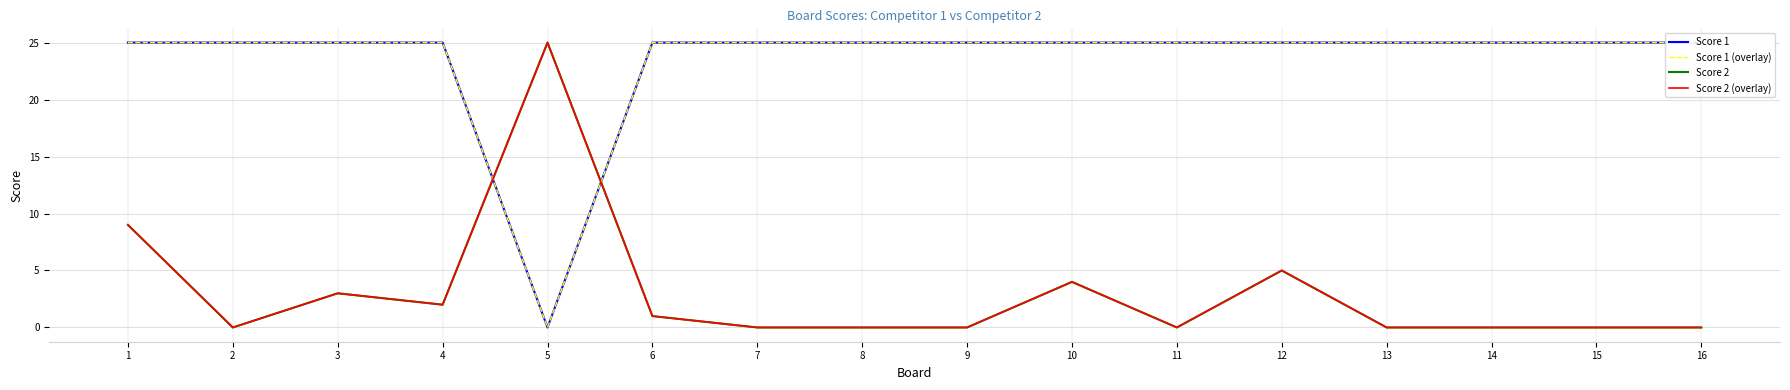

In Score 2, how many points are higher than both neighbors (excluding endpoints)?

4